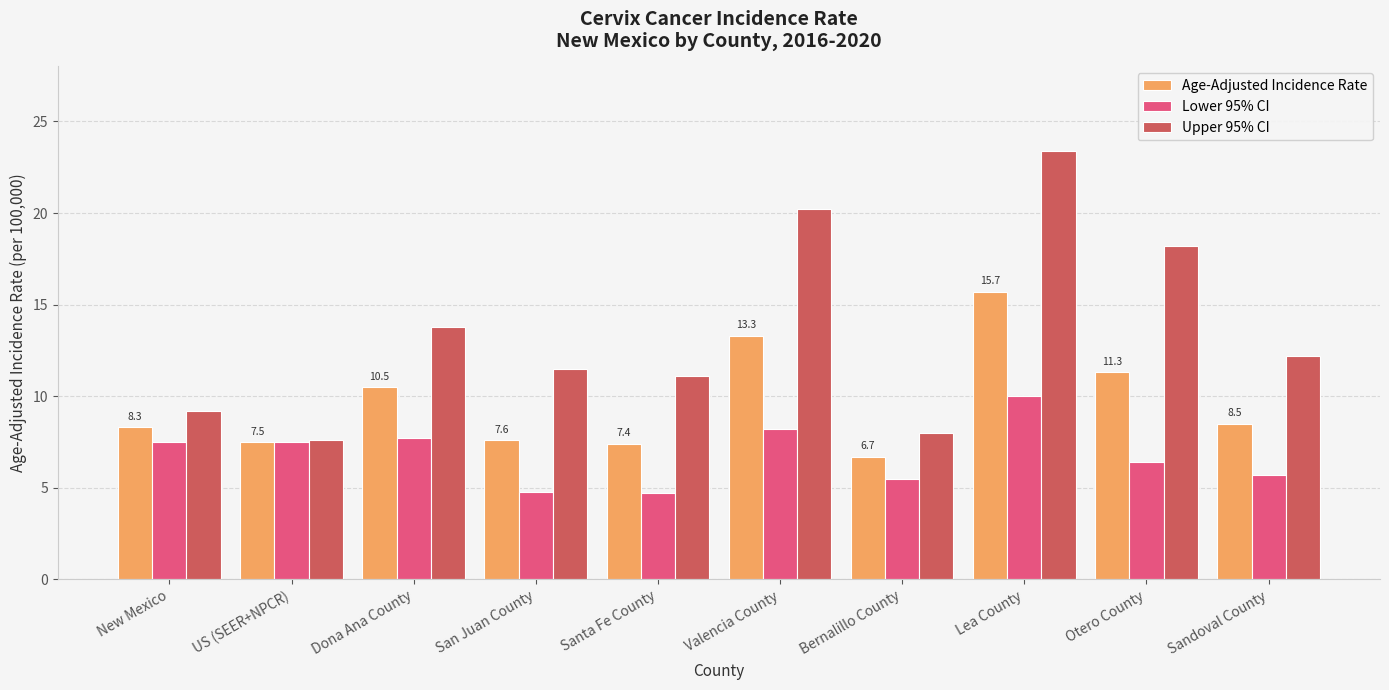

What is the spread (max minus min) of values at Lea County?

13.4